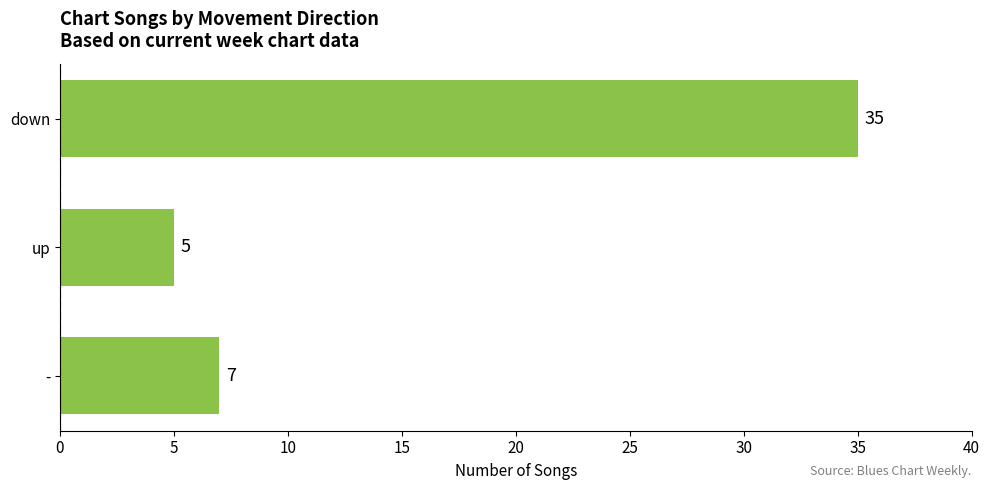

At which label is the value closest to 20?

-